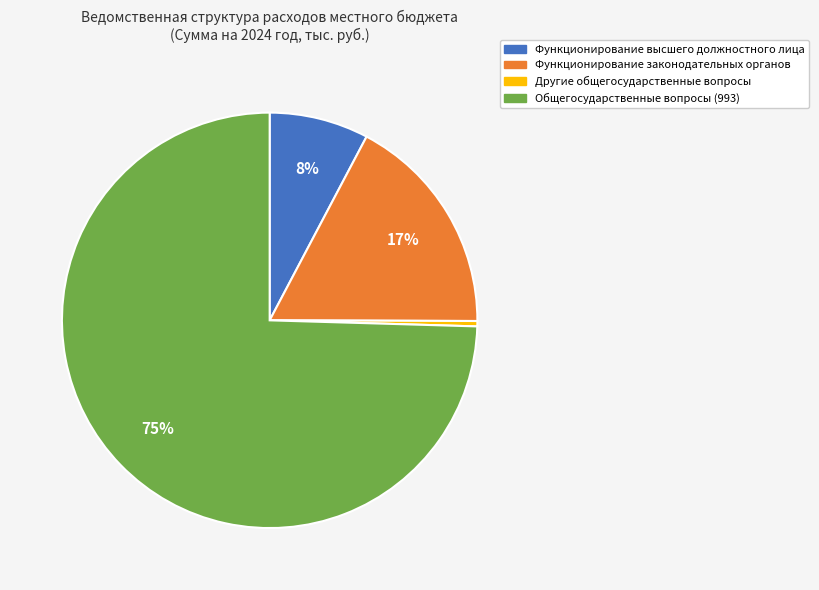

The Функционирование законодательных органов slice represents 28% of the pie. True or false?

False